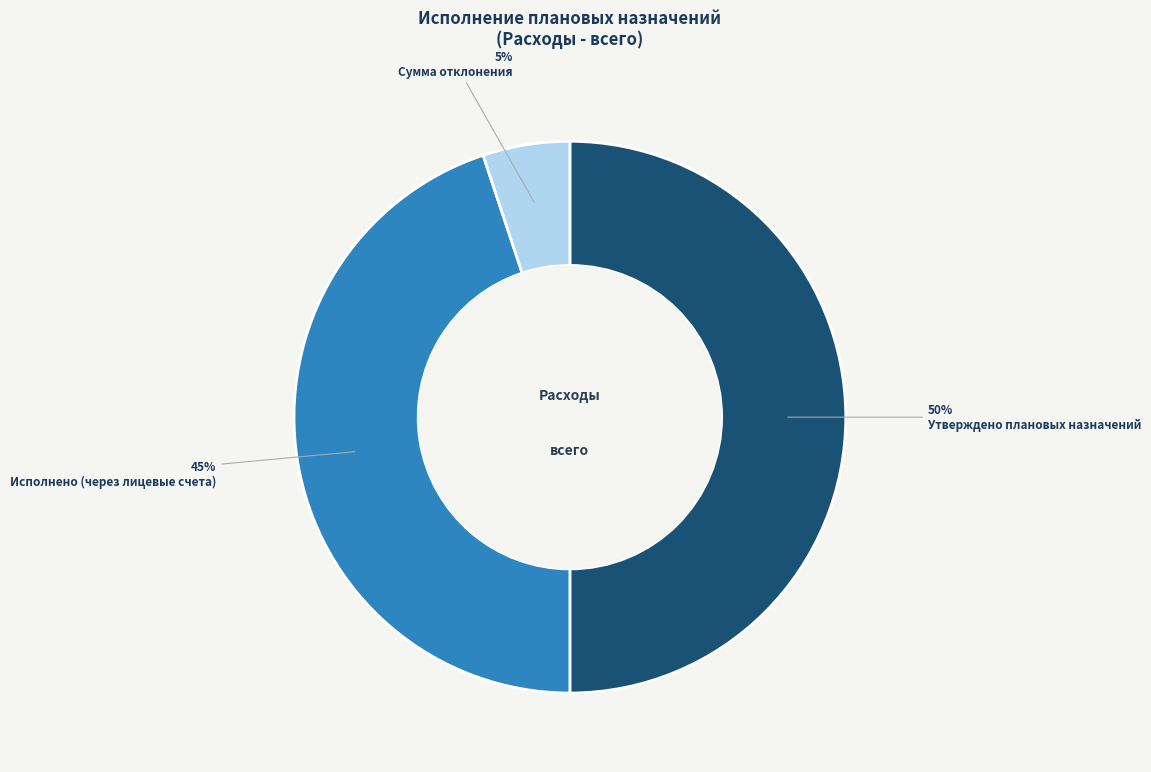

Count the number of slices in the pie.

3